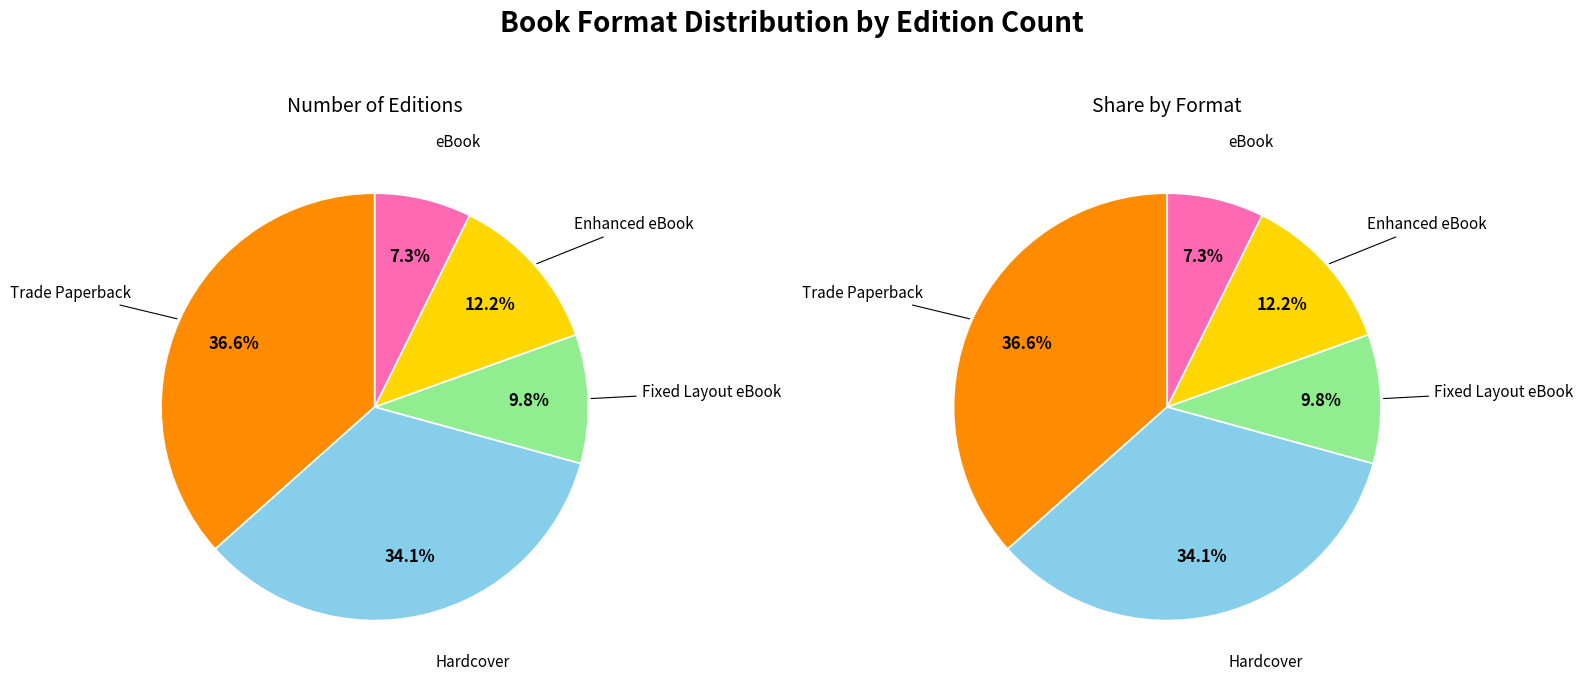

What is the change in value from Enhanced eBook to Trade Paperback (Hardcover)?

-5